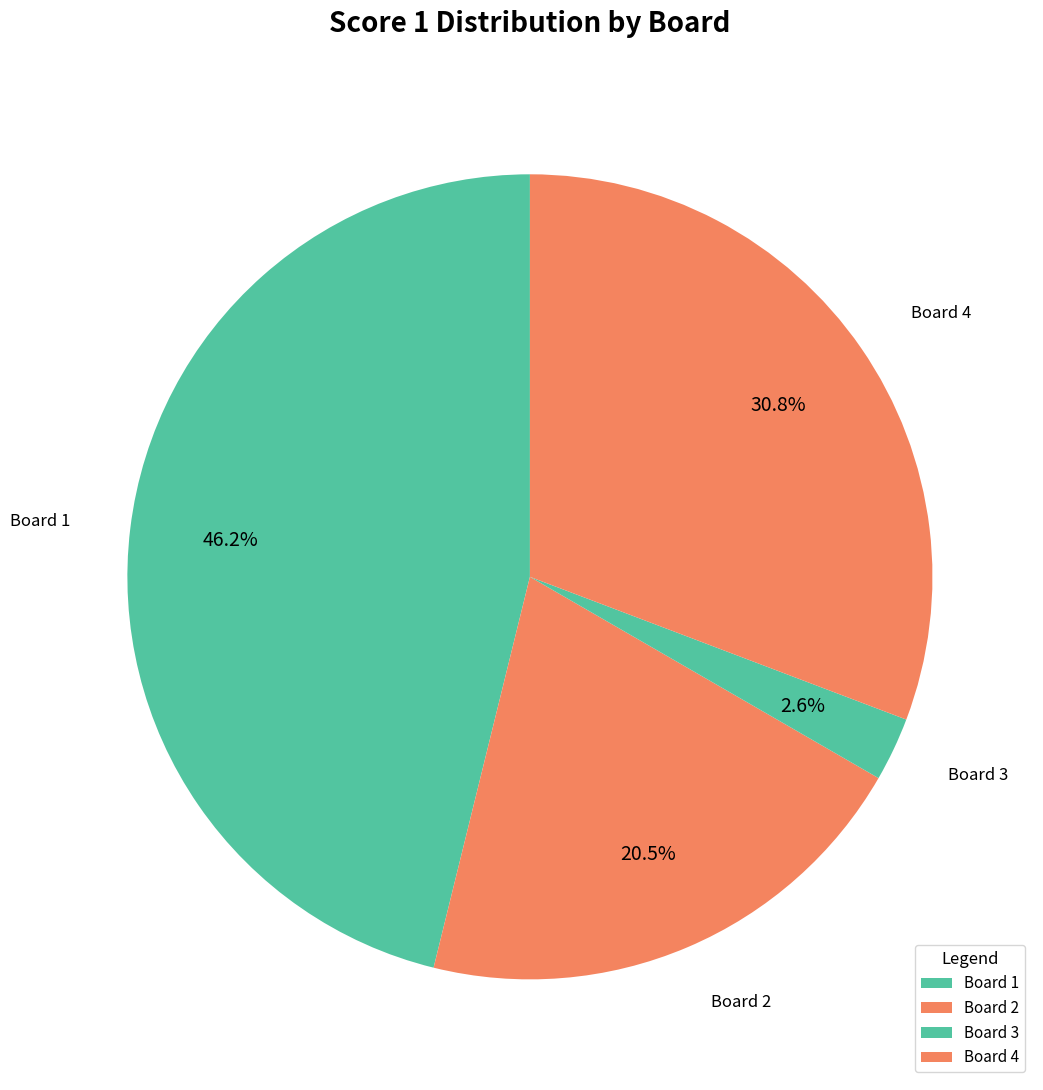

What is the smallest slice in the pie chart?

3